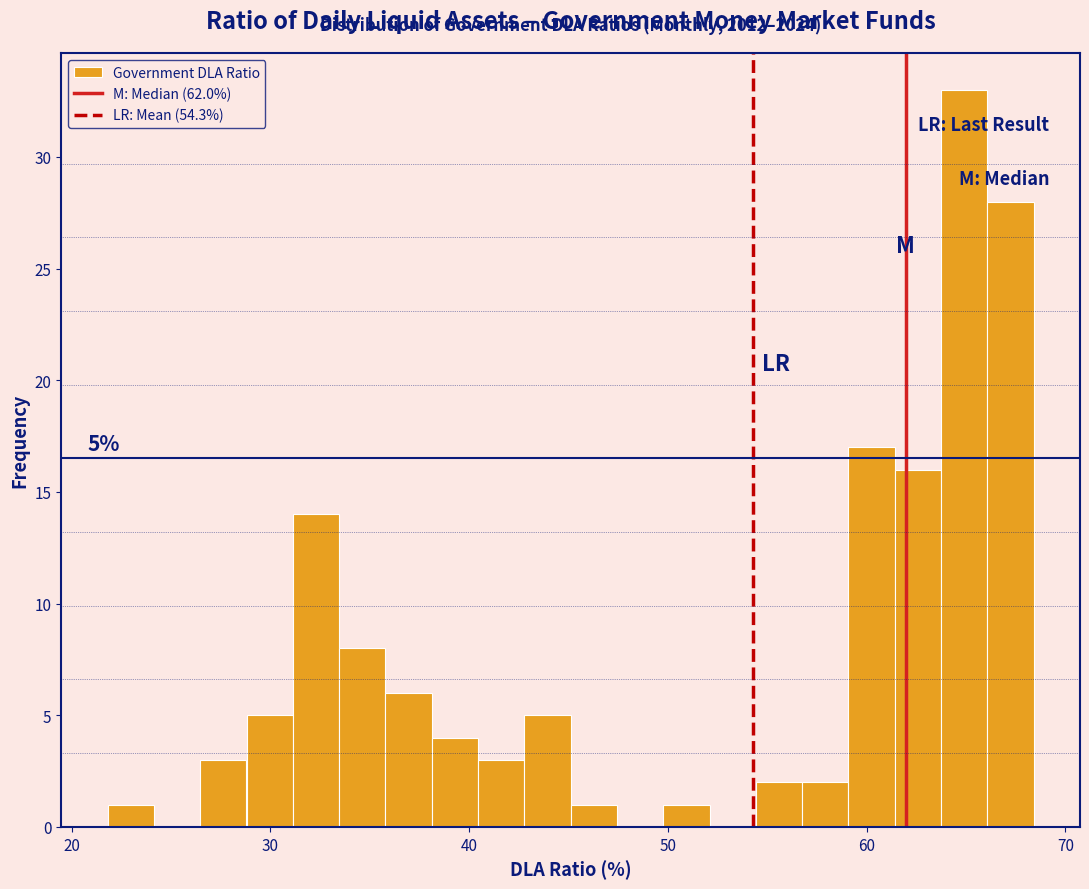

Read against the x-axis, roughly where is the centre of the tallest bar?

65